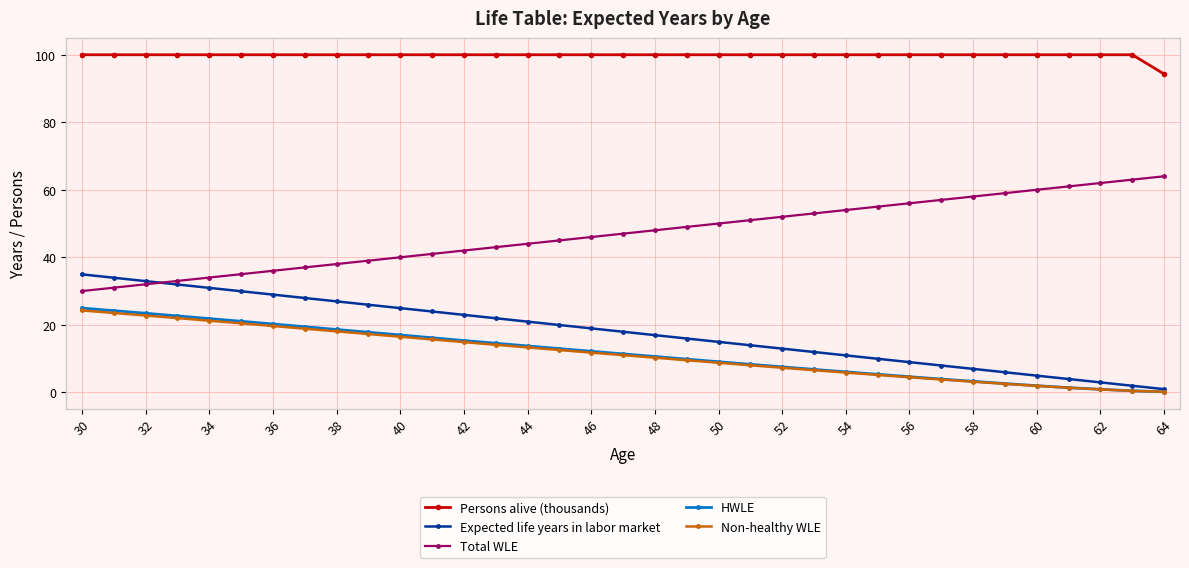

What is the greatest value displayed?

100.0